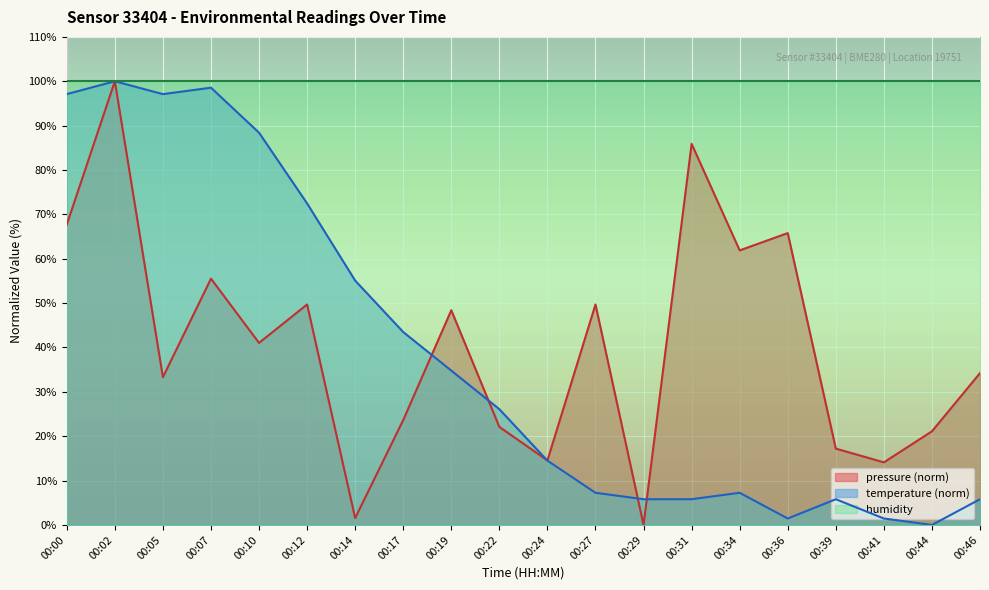

Which series ends up on top after the final intersection of pressure and temperature?

pressure